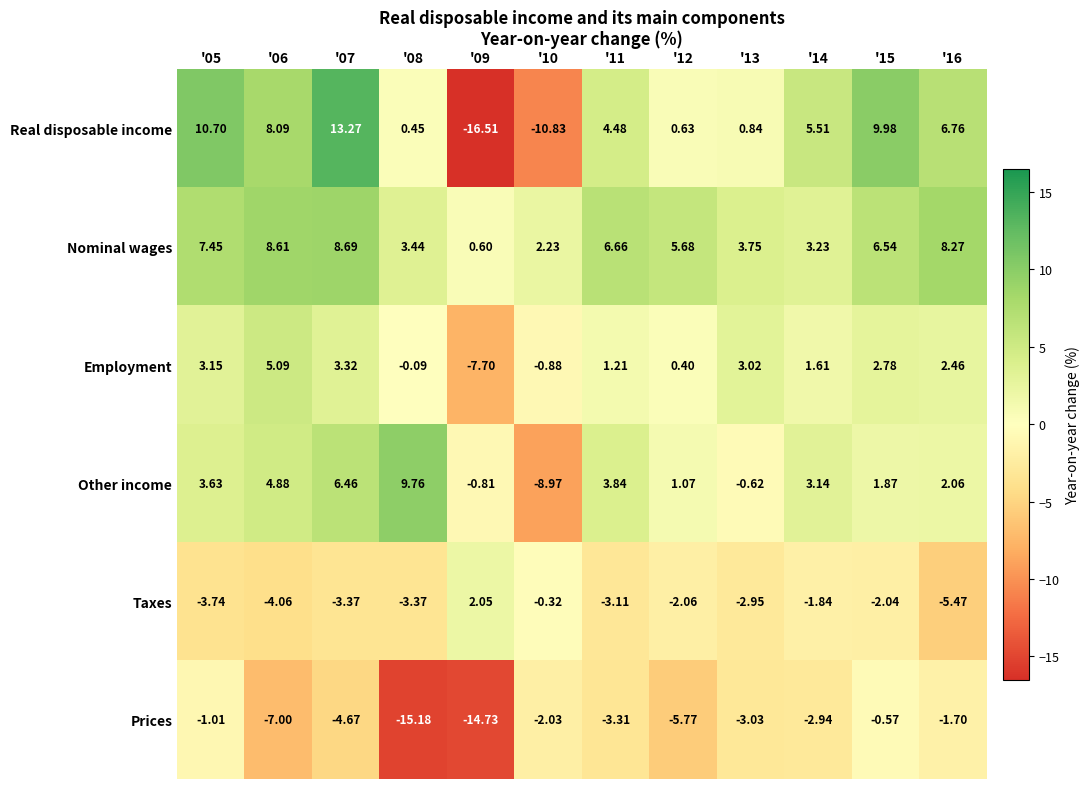

Rank the series by their maximum value, from highest to lowest.

Real disposable income, Other income, Nominal wages, Employment, Taxes, Prices